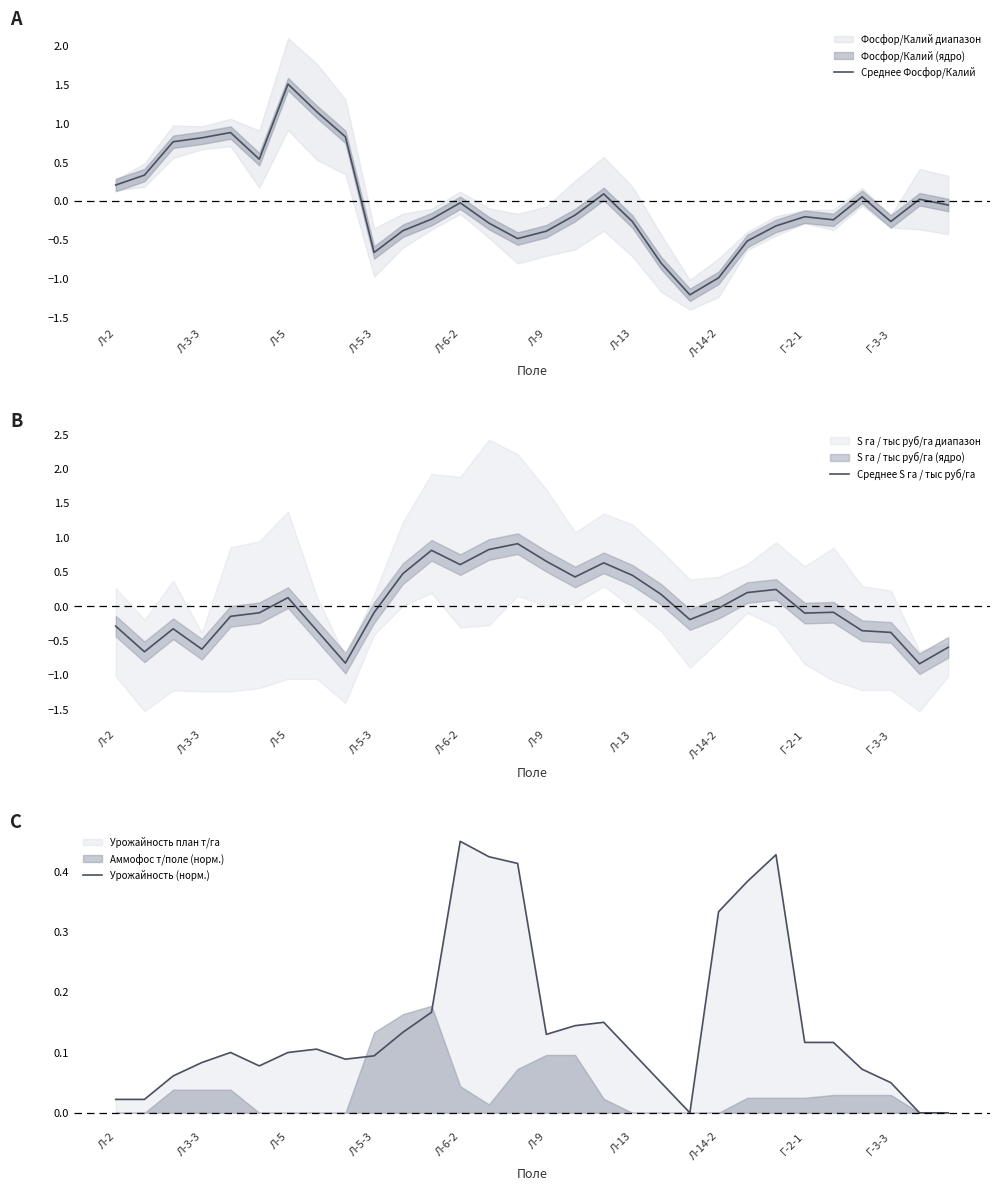

Count the number of categories in the chart.

30